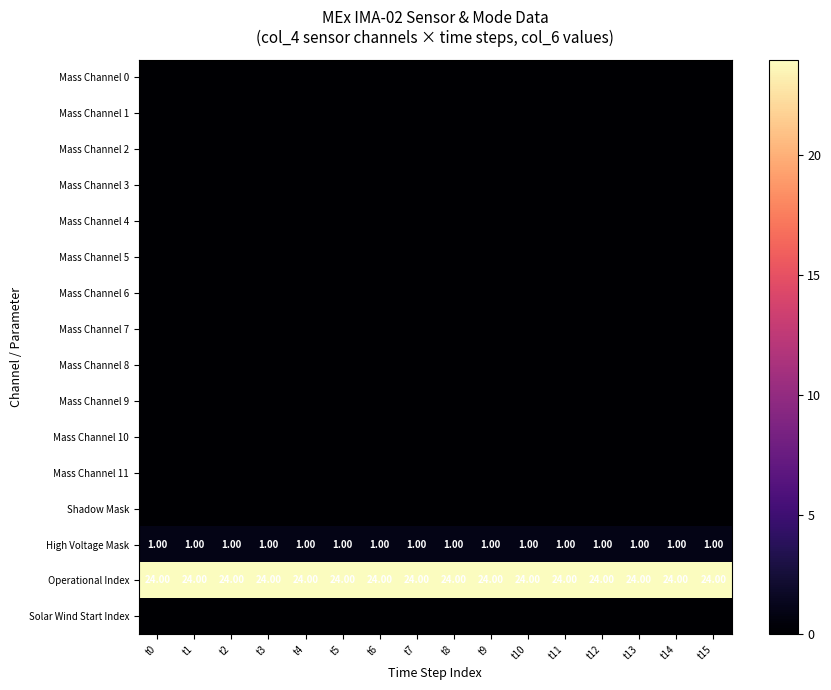

What is the sum of the Operational Index values at t2 and t10?

48